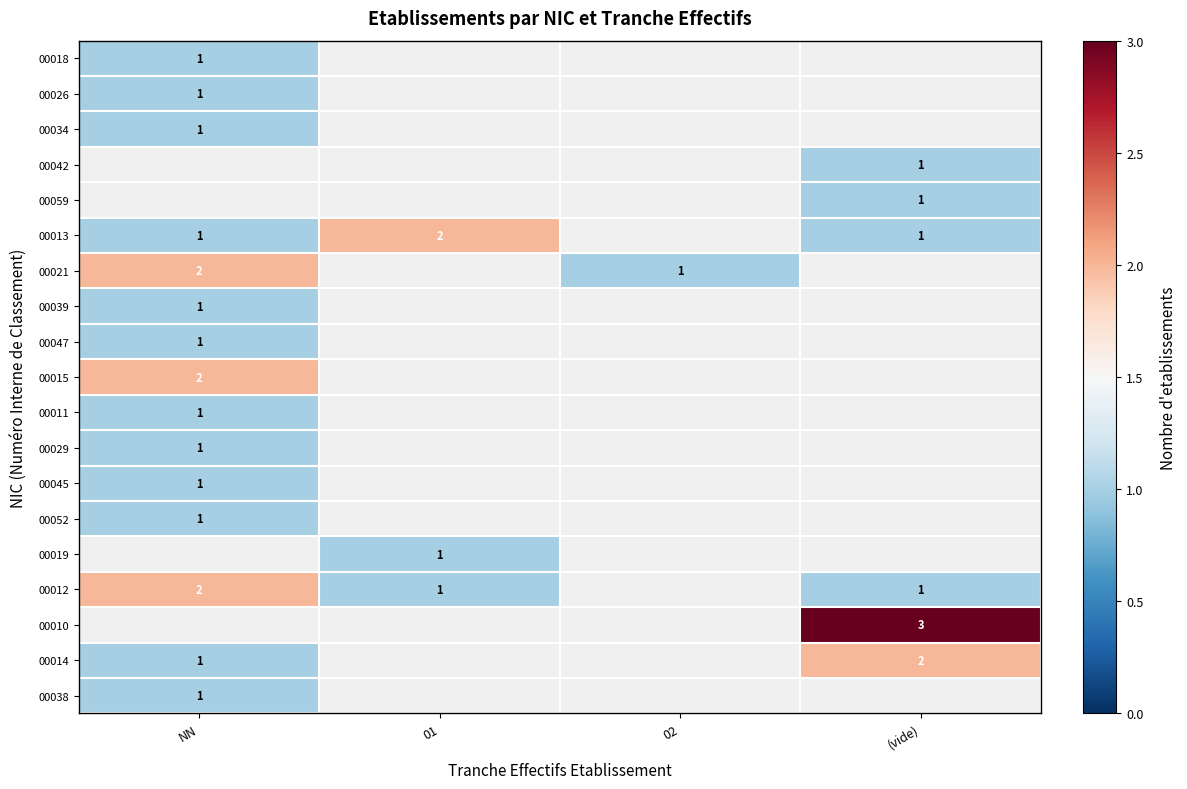

At which category does the chart reach its peak across all series?

(vide)